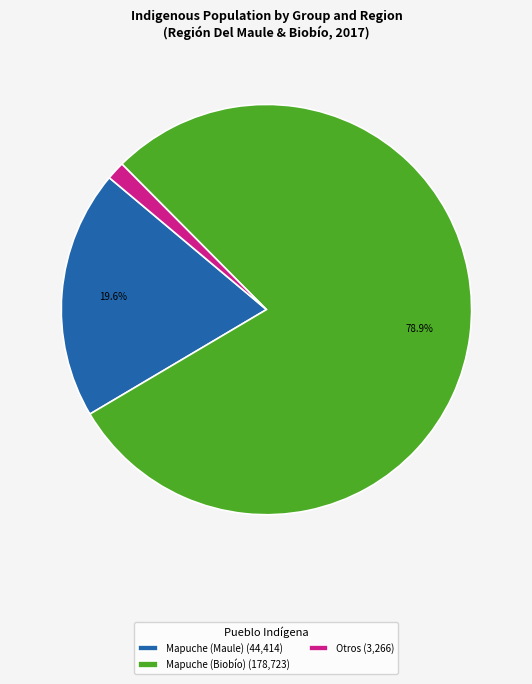

Is the sum of Otros (3,266) and Mapuche (Maule) (44,414) greater than half?

No